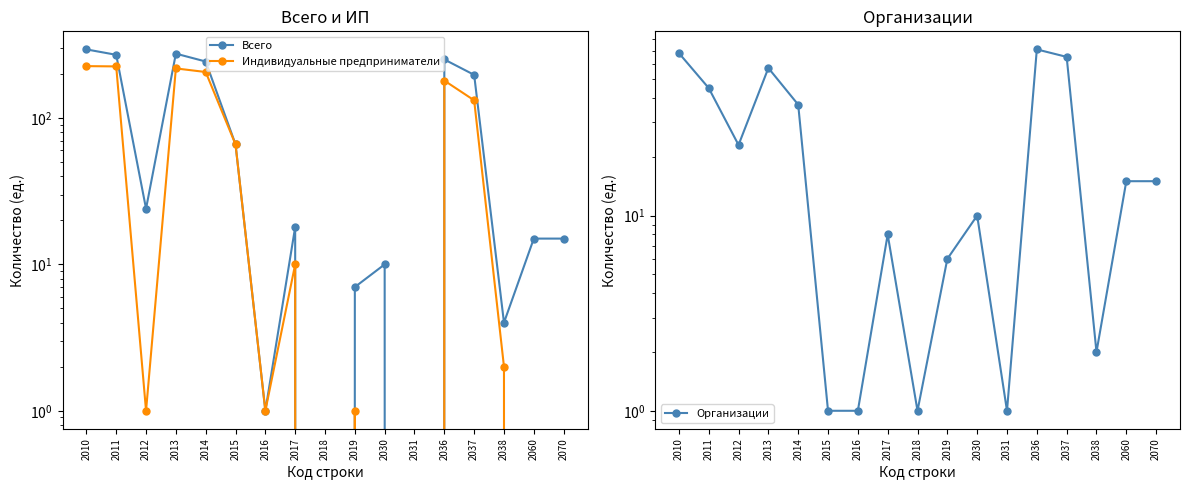

Rank the series at 2060 from lowest to highest value.

Индивидуальные предприниматели, Всего, Организации